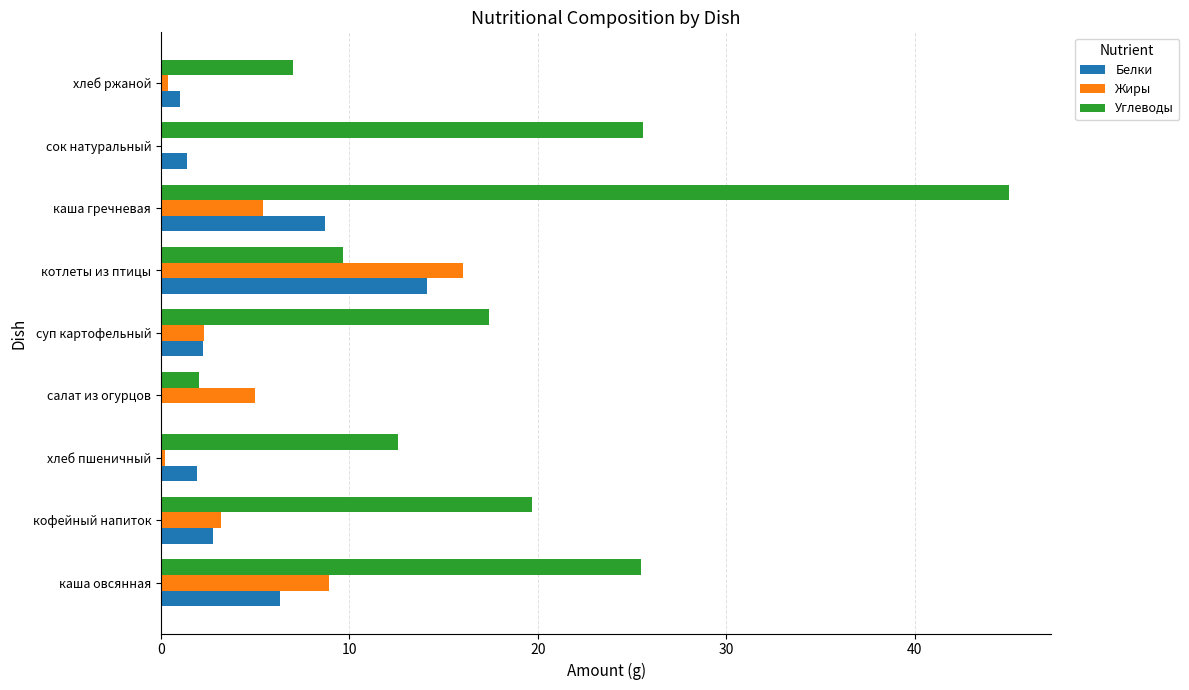

Which series has the widest spread of values?

Углеводы